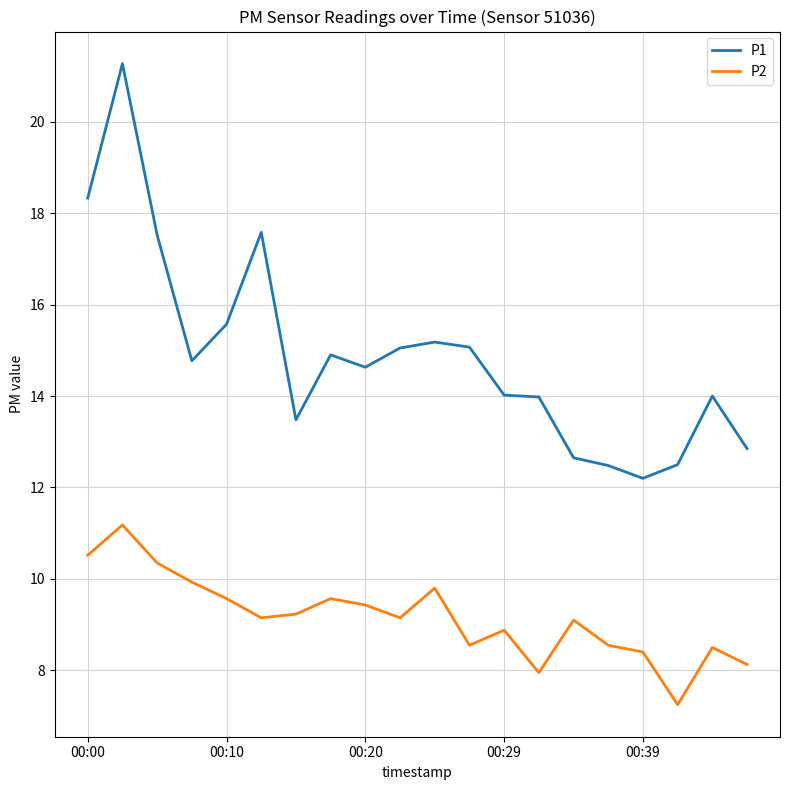

What are all the series names shown in the legend?

P1, P2